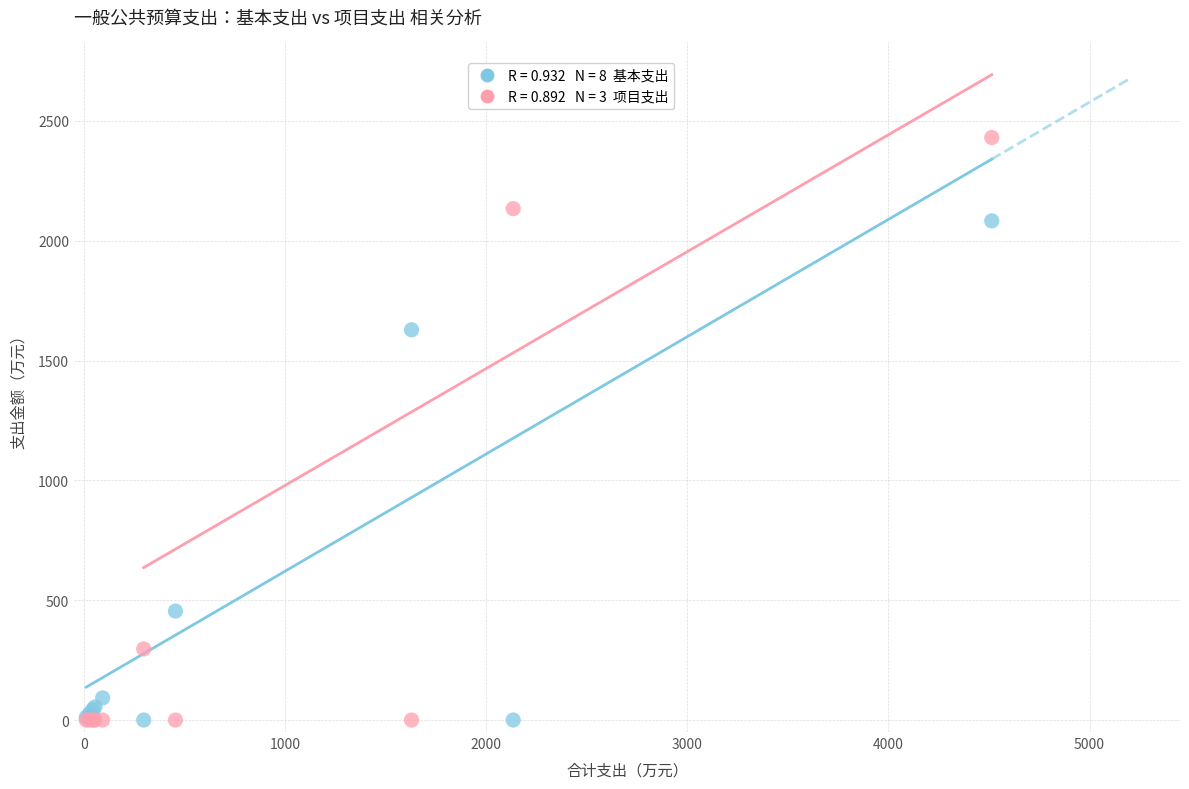

Across all series, what Y value is closest to 1215?

1628.4